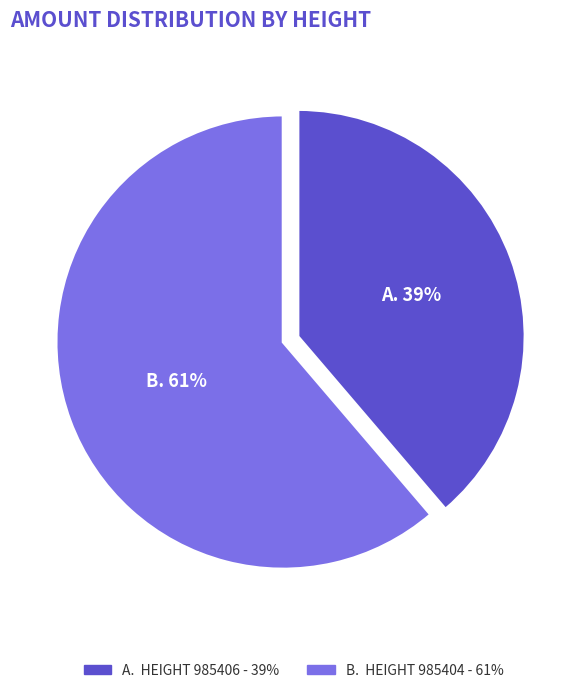

Is there any slice that represents more than half of the pie?

Yes